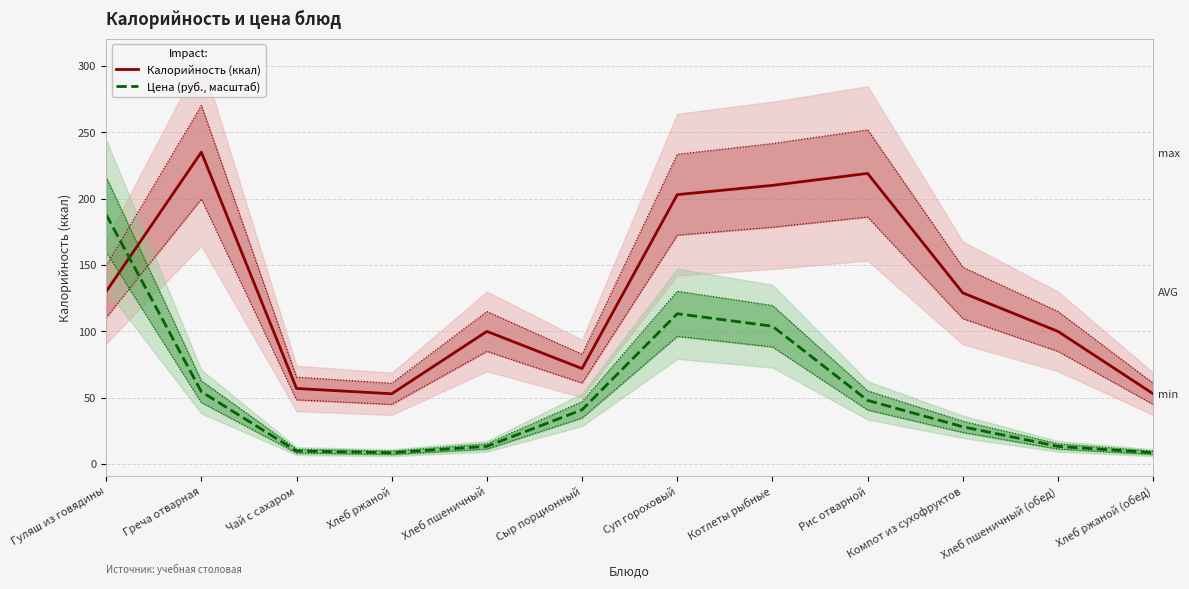

True or false: Калорийность +15% and Калорийность (ккал) cross at least once.

False